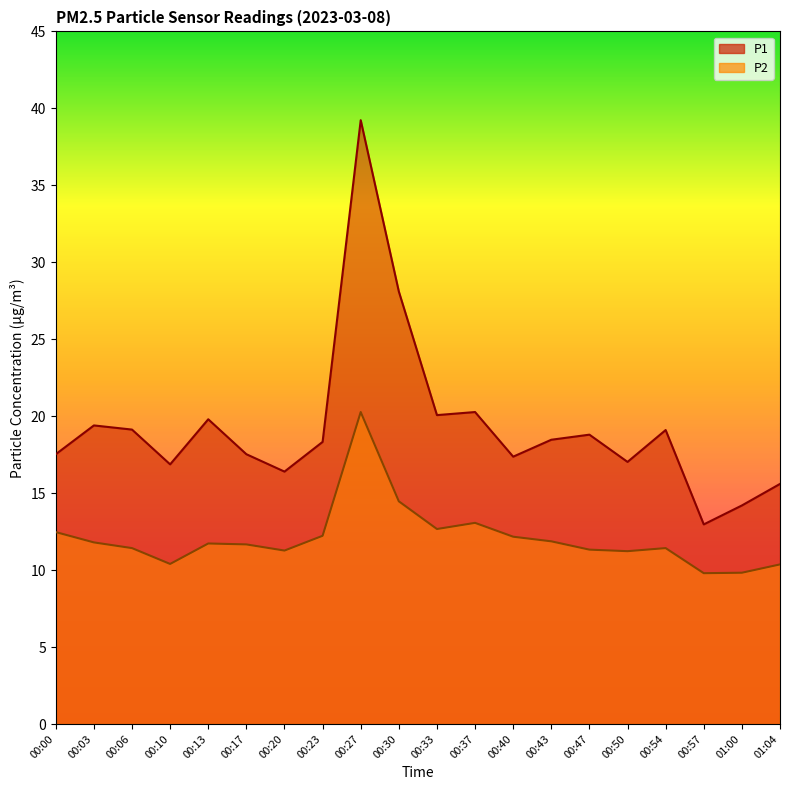

True or false: P1 has a value of 19.4 at 00:03.

True